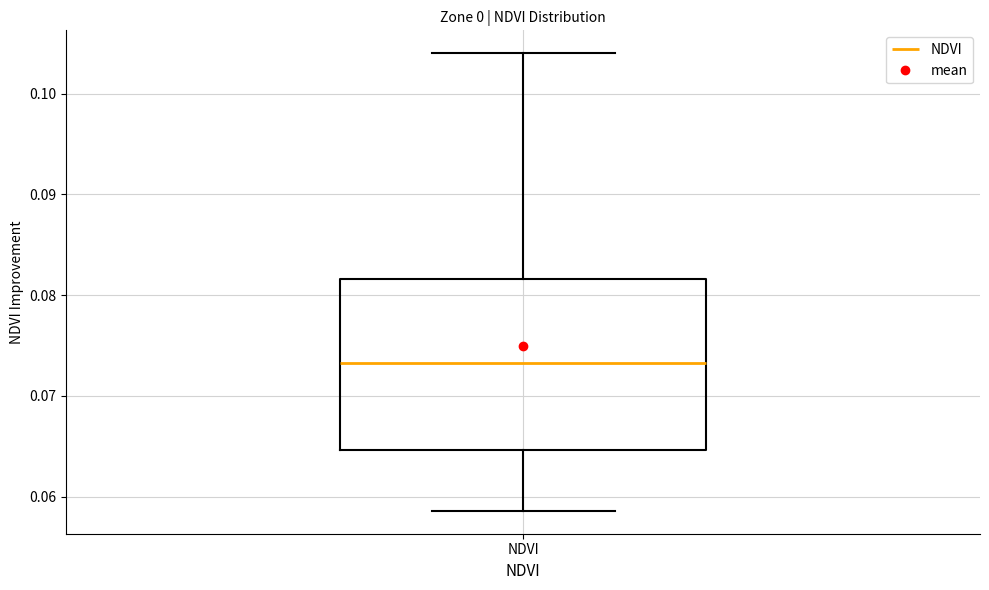

Transcribe this box plot: give where the median line is, the range the box spans, and where the two whiskers end, as read against the y-axis. The values are not printed on the chart, so give them approximately, as read against the axis.

median 0.073, box 0.065 to 0.082, whiskers 0.059 to 0.104